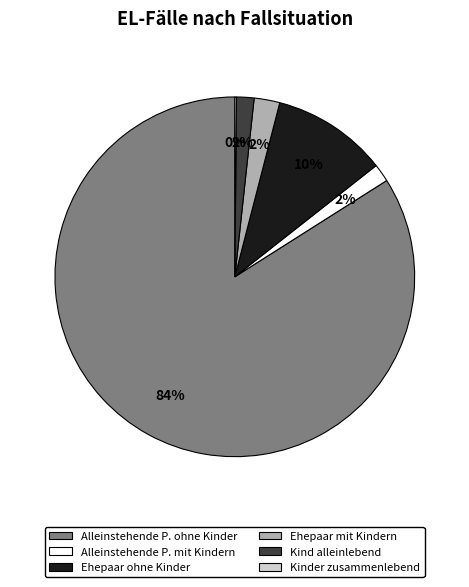

Approximately how many times larger is the value at Ehepaar mit Kindern compared to Ehepaar ohne Kinder?

0.2